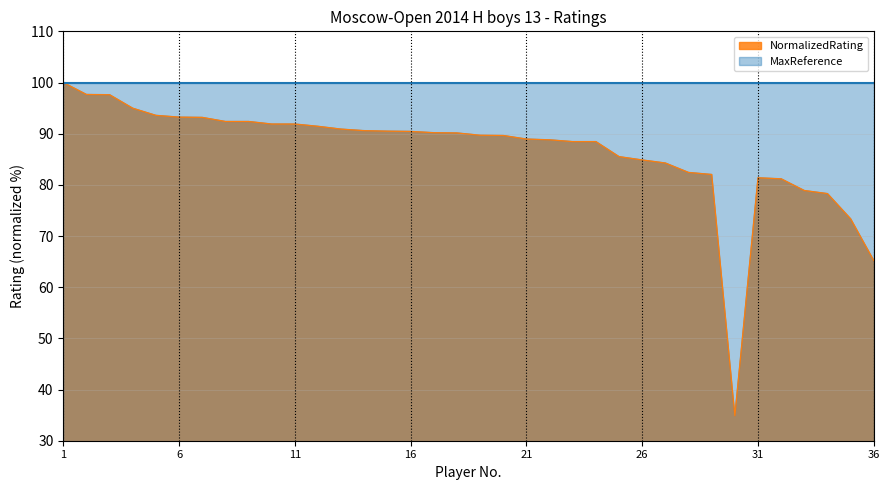

Approximately how many times larger is the value at 31 compared to 12?

0.9